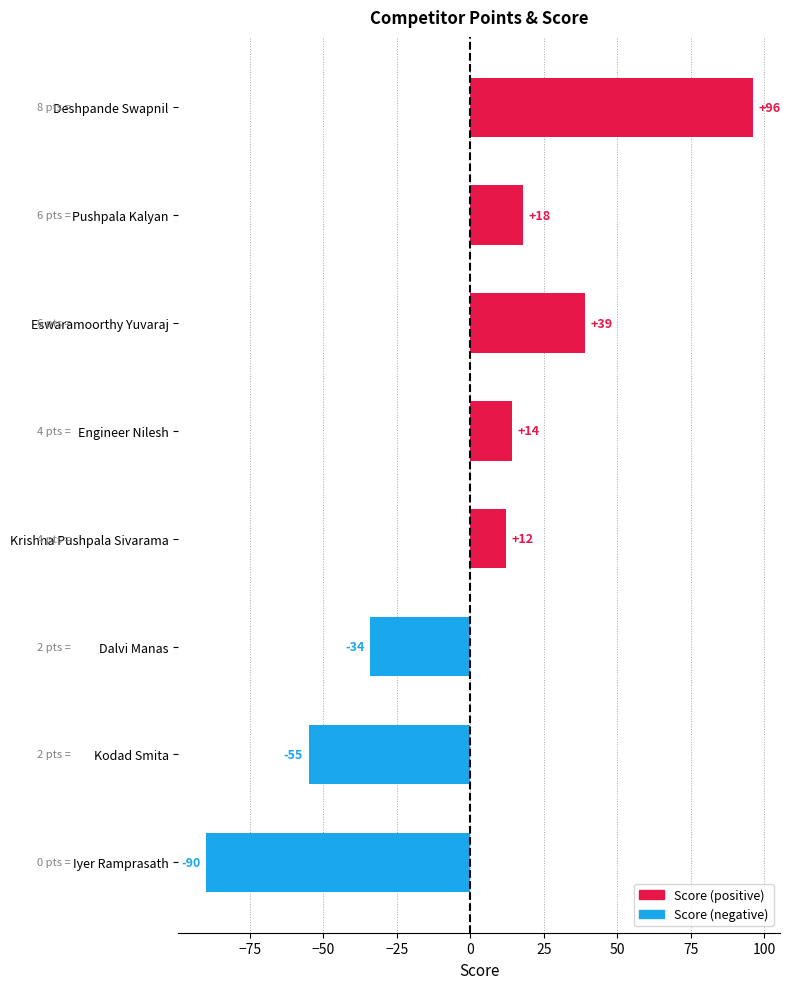

What is the change in value from Krishna Pushpala Sivarama to Kodad Smita?

-67